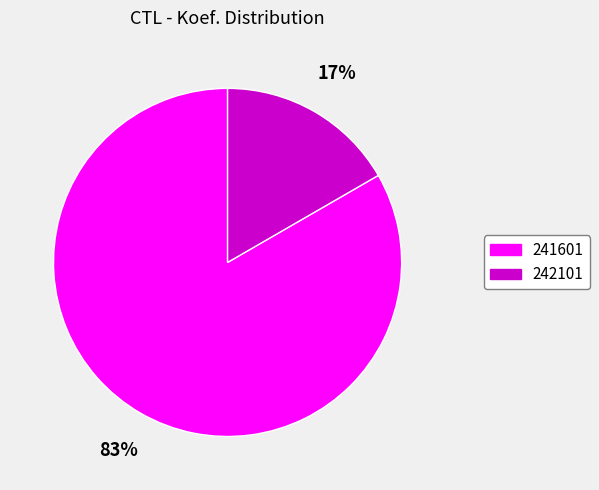

Count the number of slices in the pie.

2